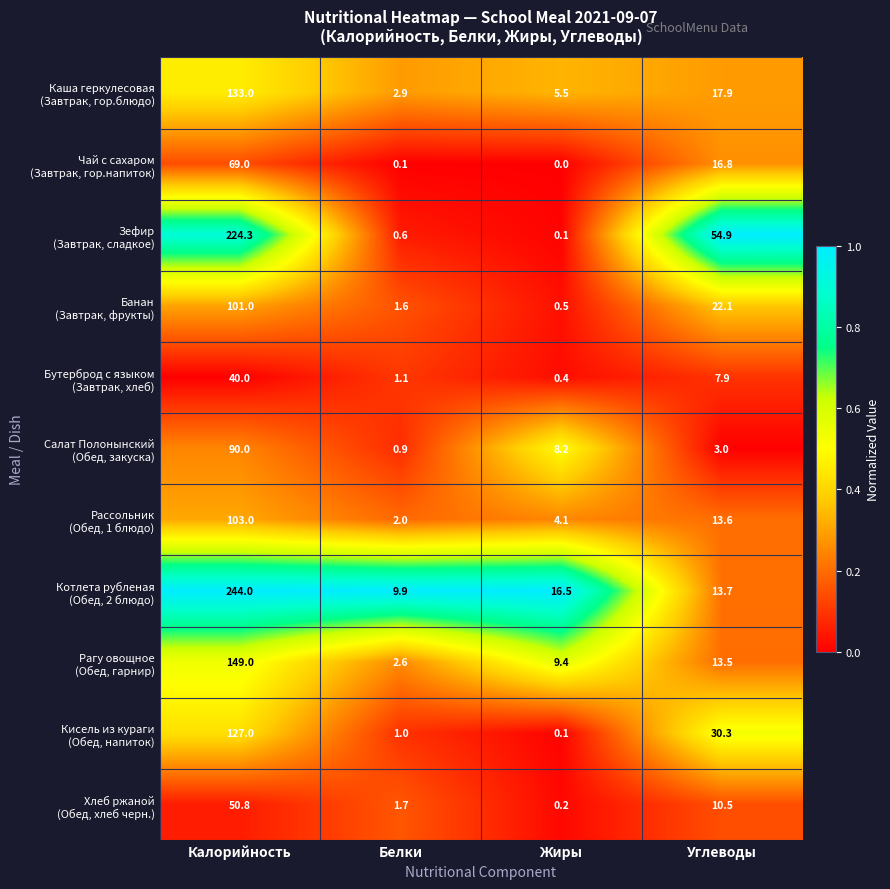

What is the spread (max minus min) of values at Калорийность?

204.0